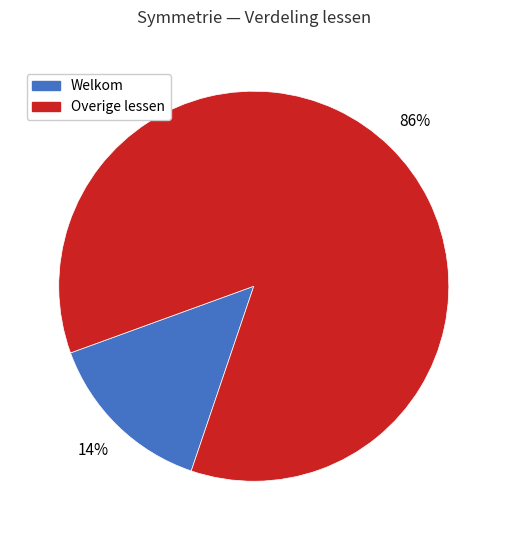

To the nearest percent, what is the average slice percentage?

50%